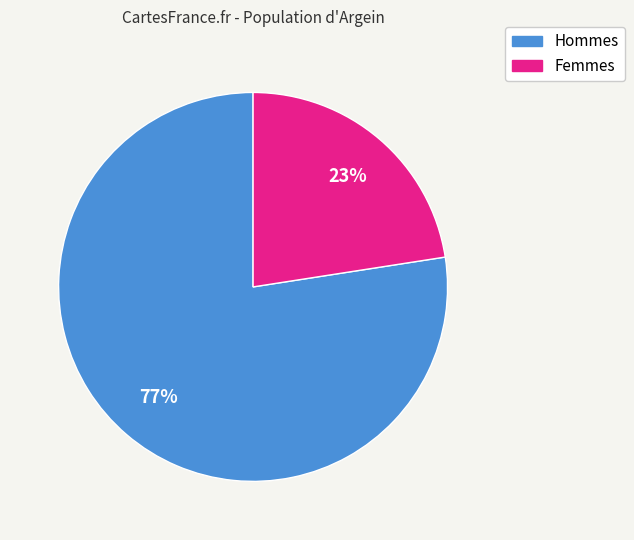

To the nearest percent, what is the average slice percentage?

50%